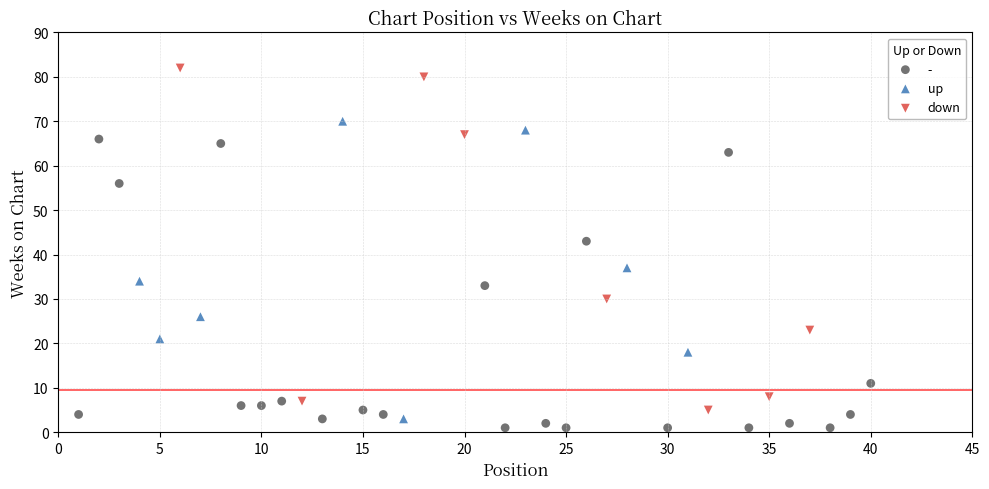

Which series contains the highest Y value?

down